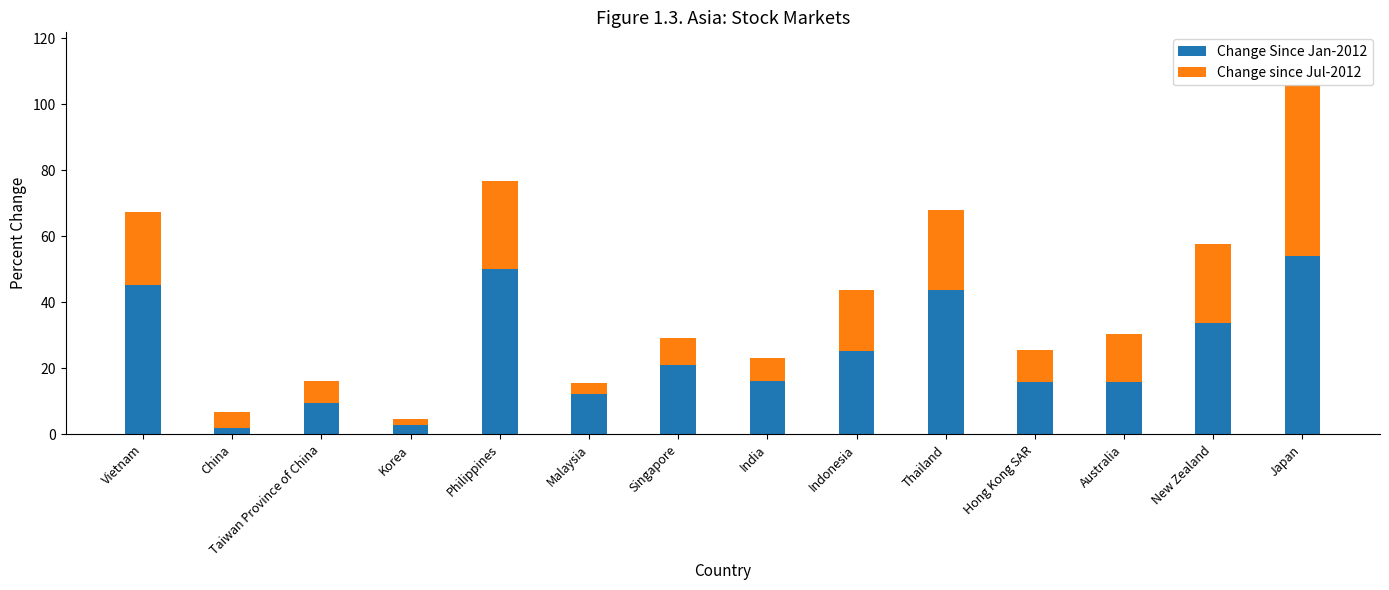

Does the chart contain stacked bars?

Yes